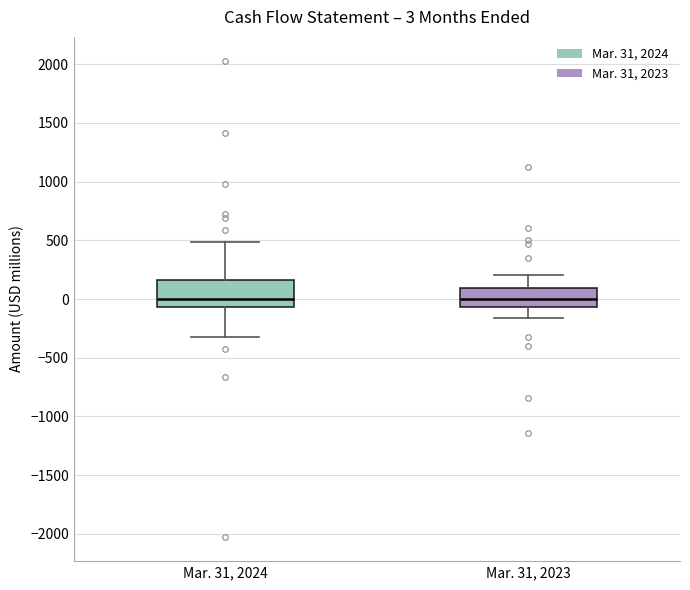

Which box is the tallest, from its lower edge to its upper edge?

Mar. 31, 2024